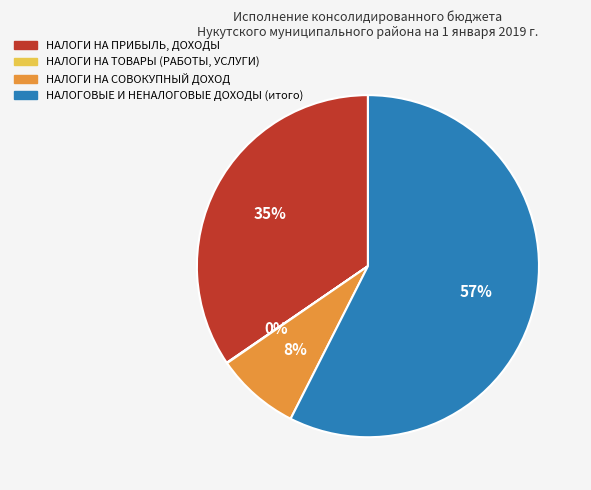

Is the sum of НАЛОГОВЫЕ И НЕНАЛОГОВЫЕ ДОХОДЫ (итого) and НАЛОГИ НА ПРИБЫЛЬ, ДОХОДЫ greater than half?

Yes